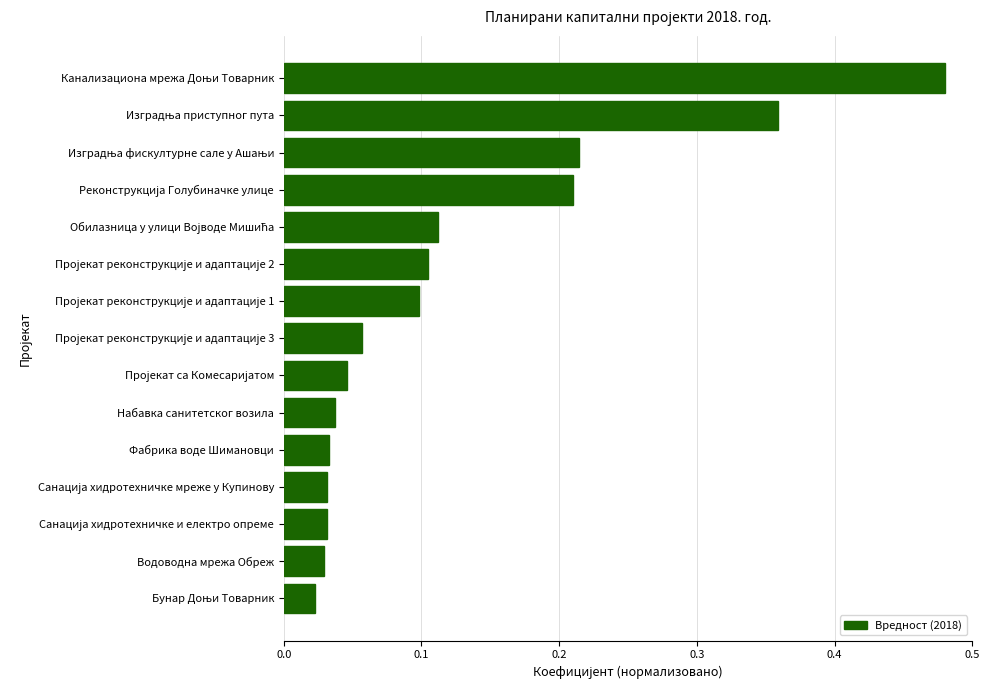

Count the number of data series in this chart.

1